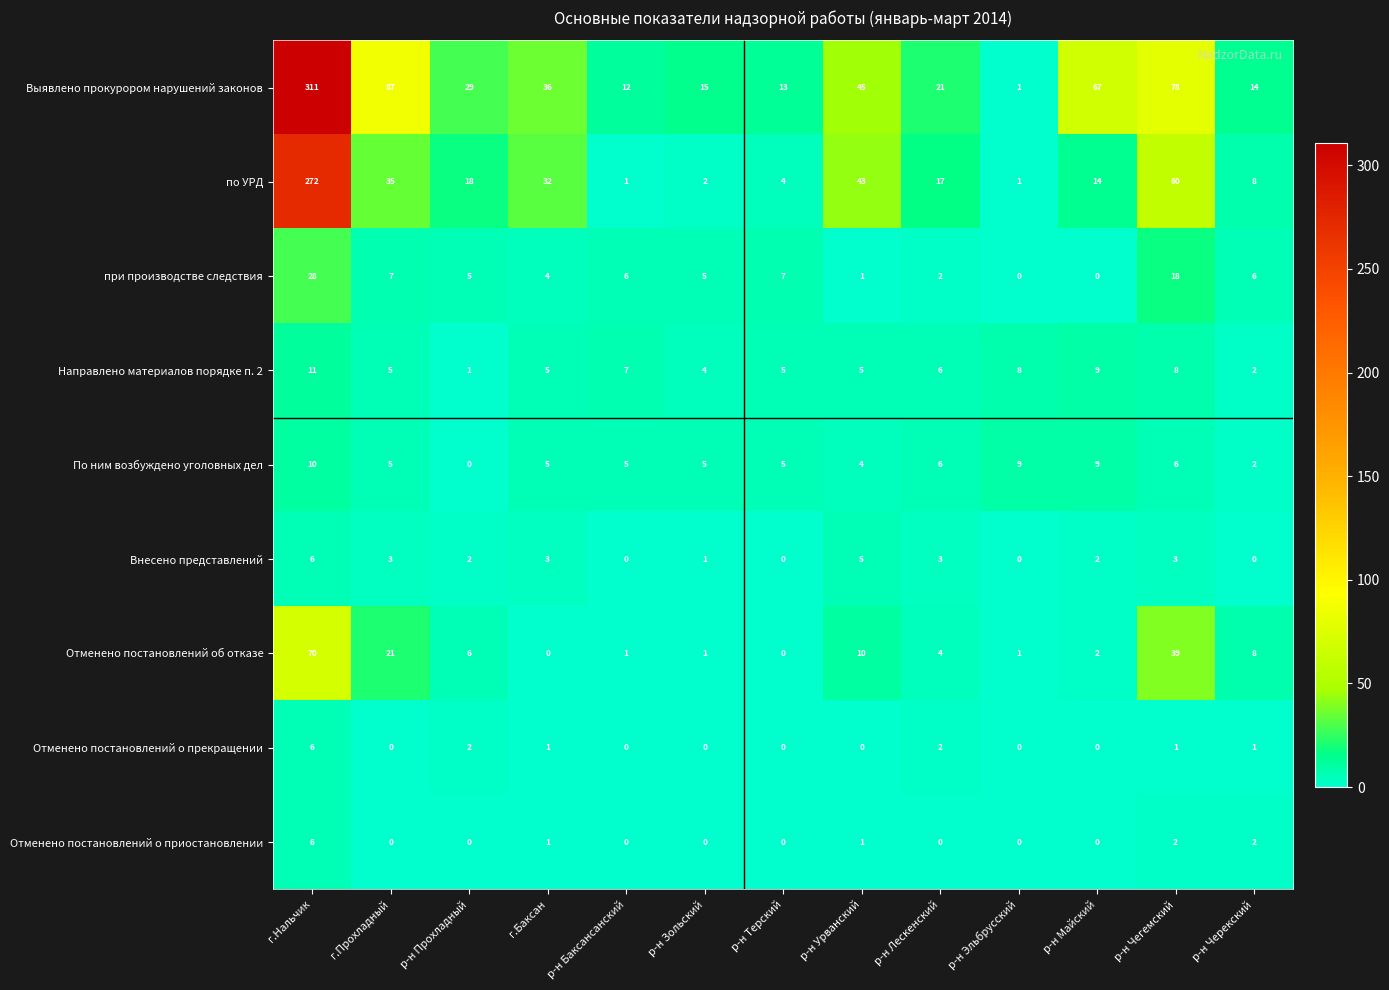

Count the number of categories in the chart.

13